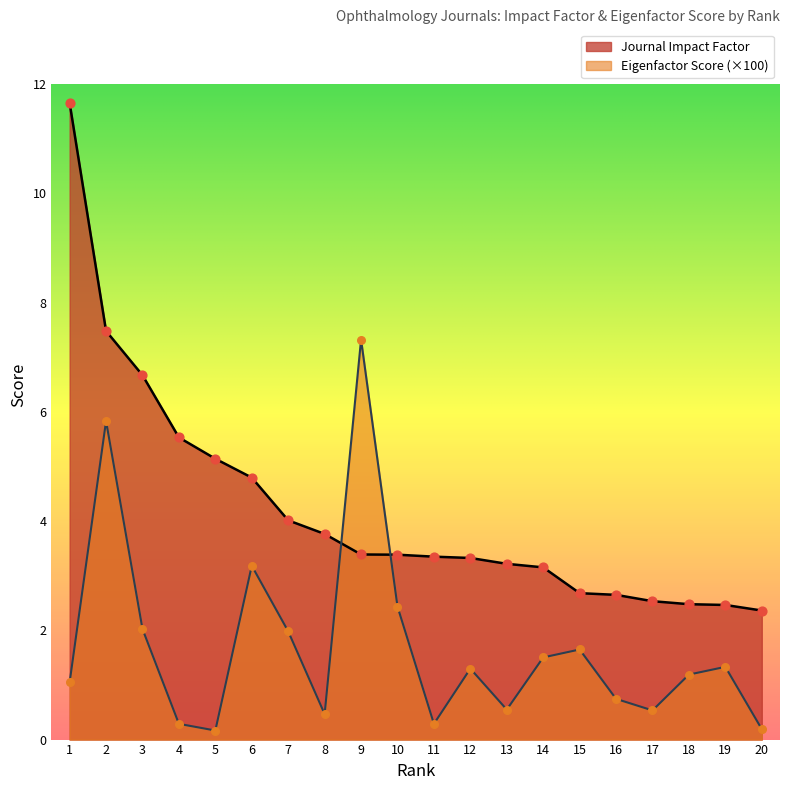

What are all the series names shown in the legend?

Journal Impact Factor, Eigenfactor Score (×100)